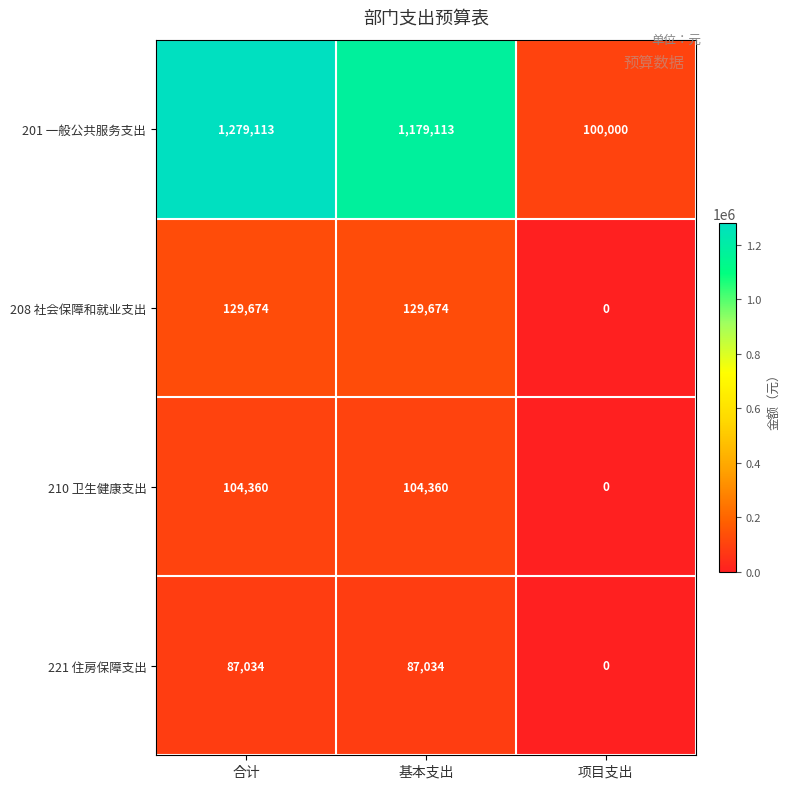

Is it true that 201 一般公共服务支出 equals 46163 at 项目支出?

False